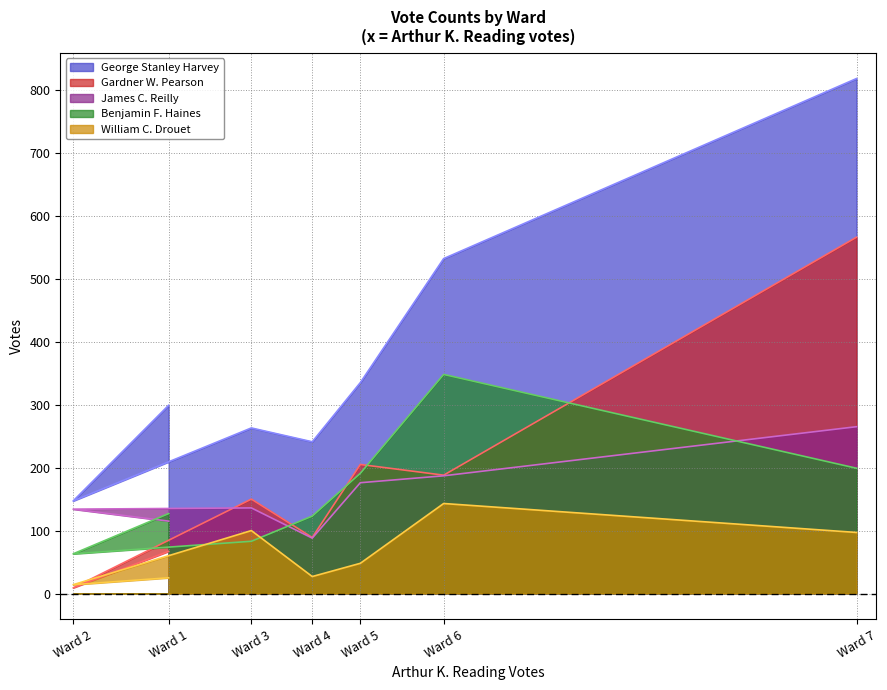

Which series has the largest total across all categories?

George Stanley Harvey (line)